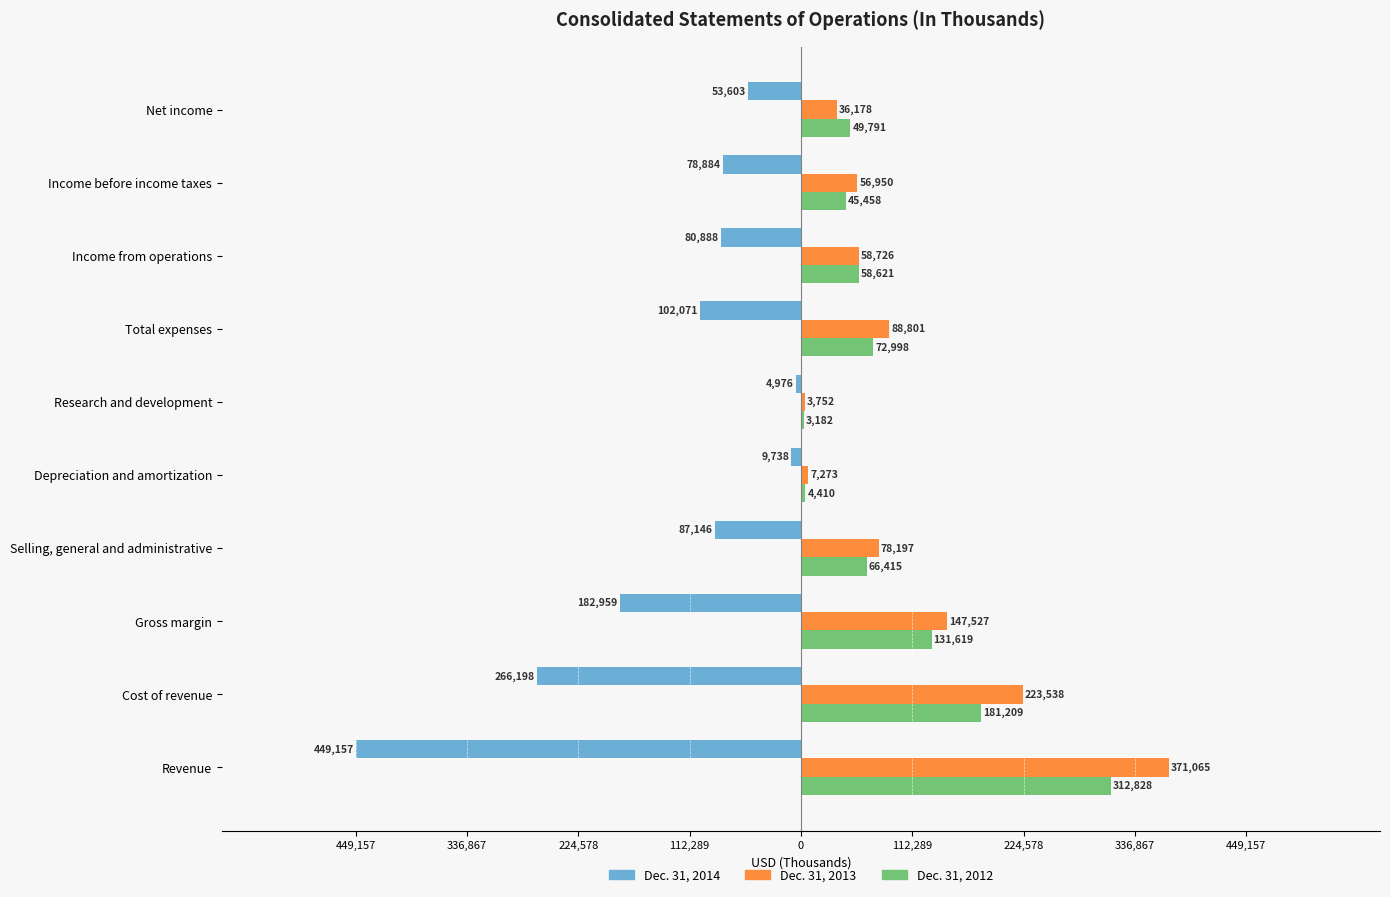

What are all the series names shown in the legend?

Dec. 31, 2014, Dec. 31, 2013, Dec. 31, 2012